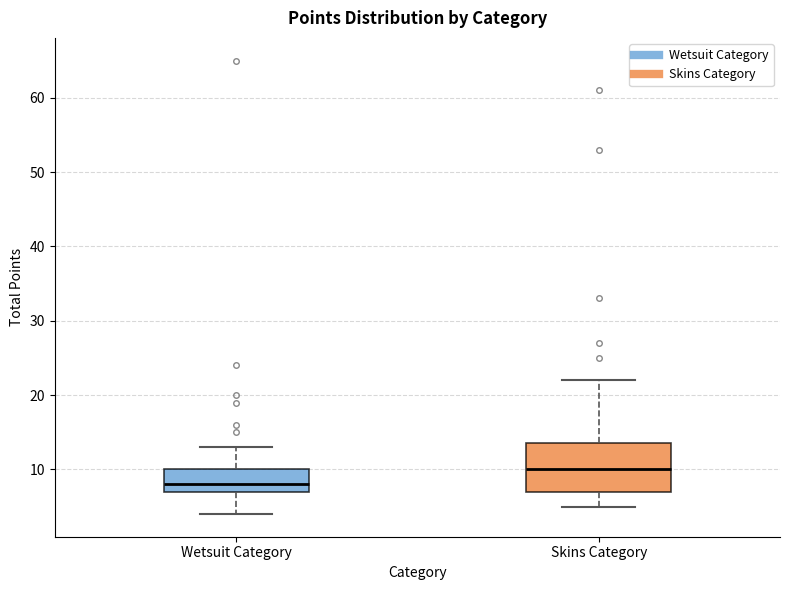

Which box's median line is the highest?

Skins Category